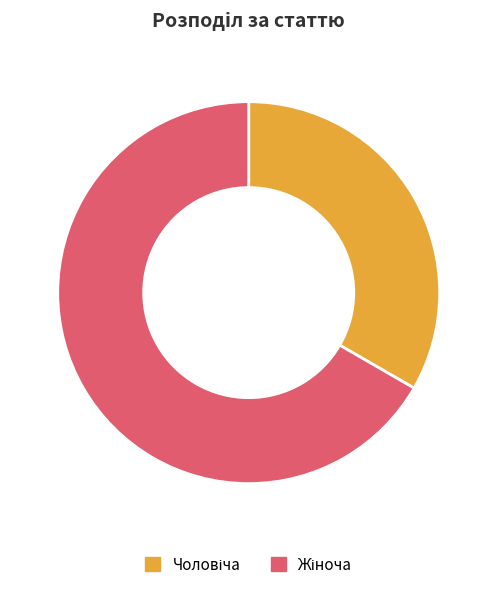

Is there a majority slice in this chart?

Yes